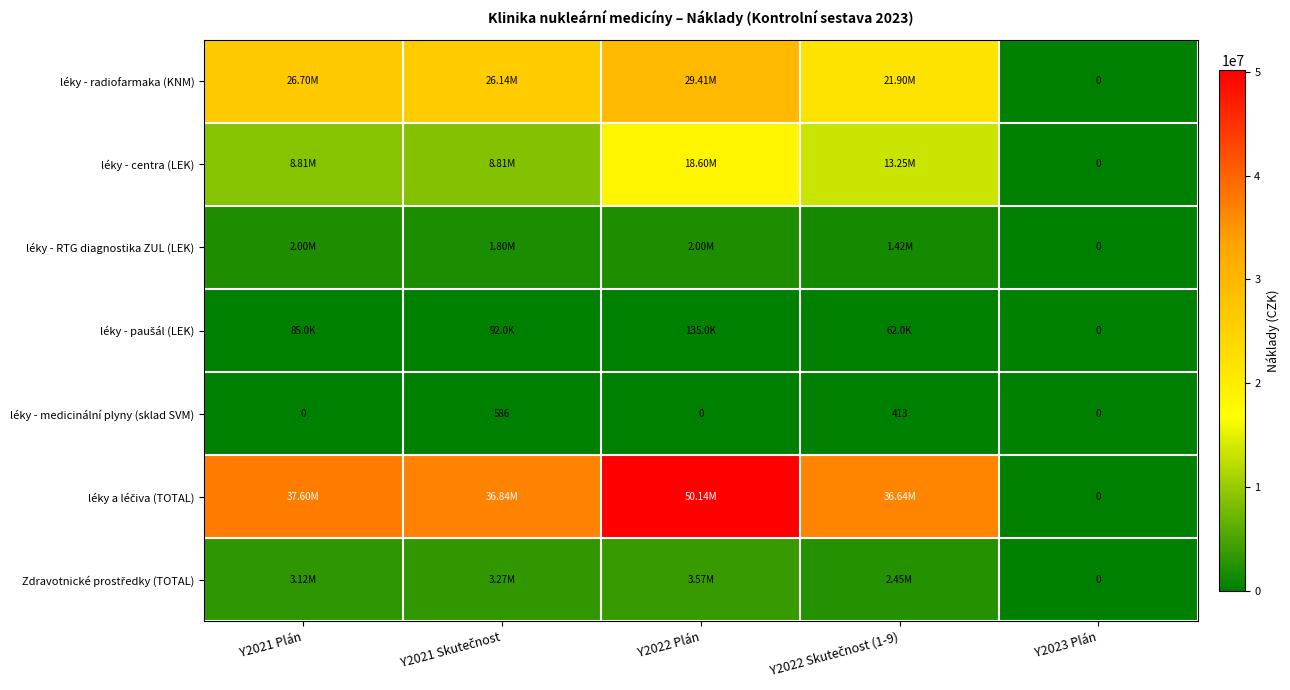

How many values in the léky - paušál (LEK) series exceed 84999?

3